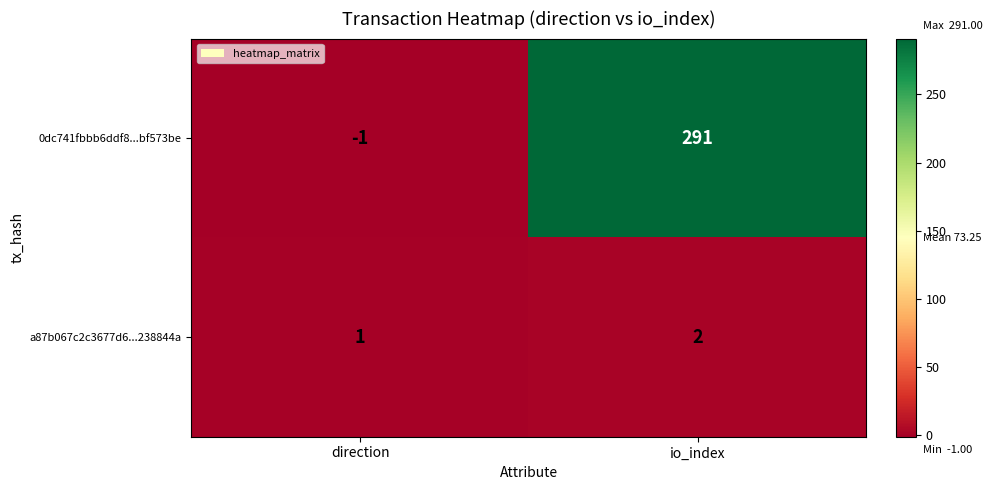

How many series are shown in this chart?

2